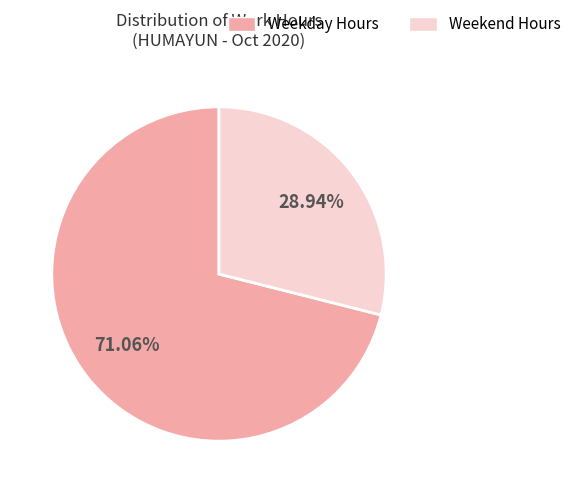

Rank the categories by value from highest to lowest.

Weekday Hours, Weekend Hours